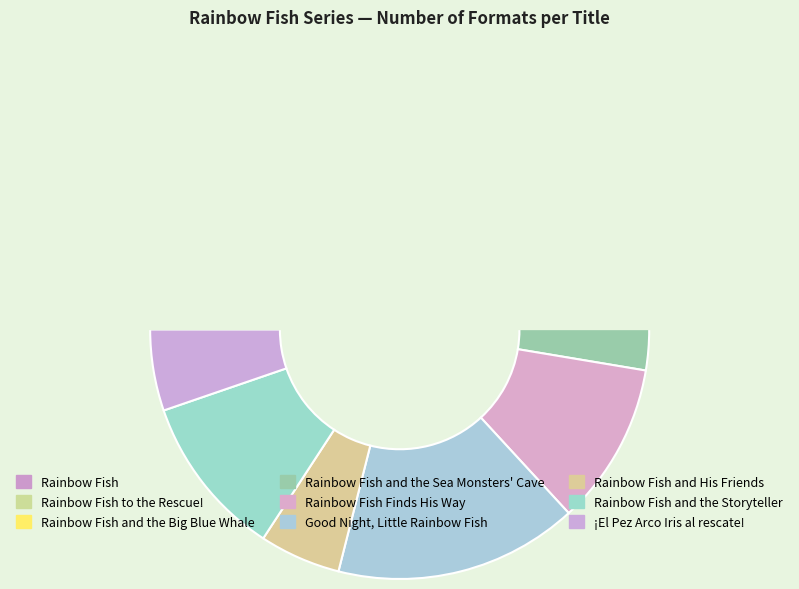

Does any single category account for the majority?

No